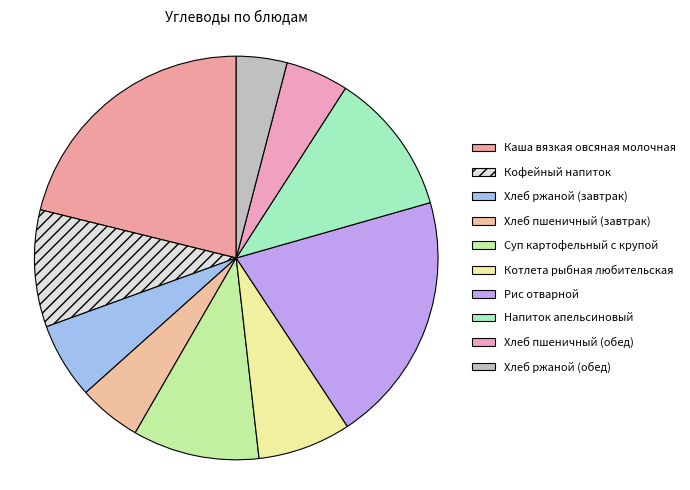

Which category has the biggest portion of the pie?

Каша вязкая овсяная молочная